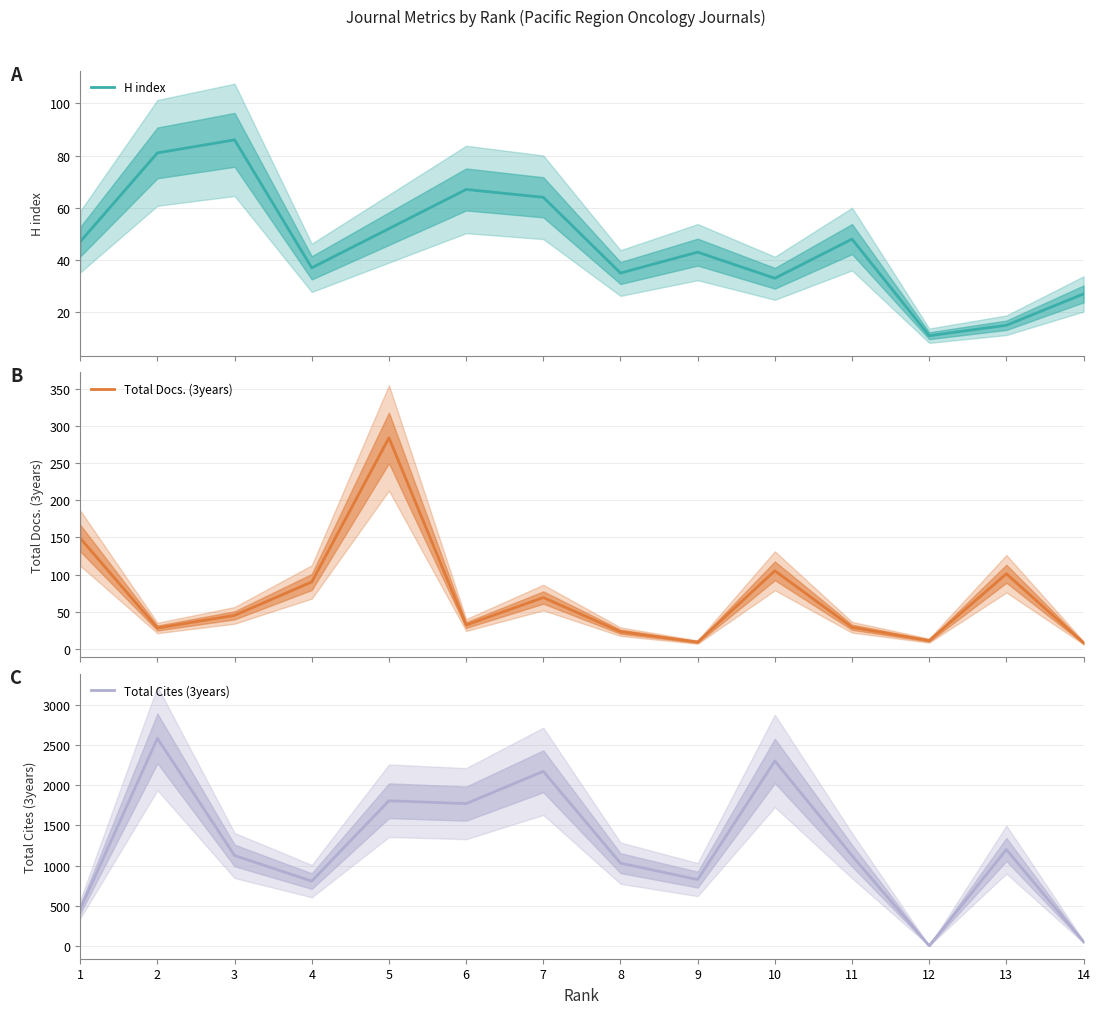

Rank the categories by Total Docs. (3years) value from lowest to highest.

14, 9, 12, 8, 2, 11, 6, 3, 7, 4, 13, 10, 1, 5